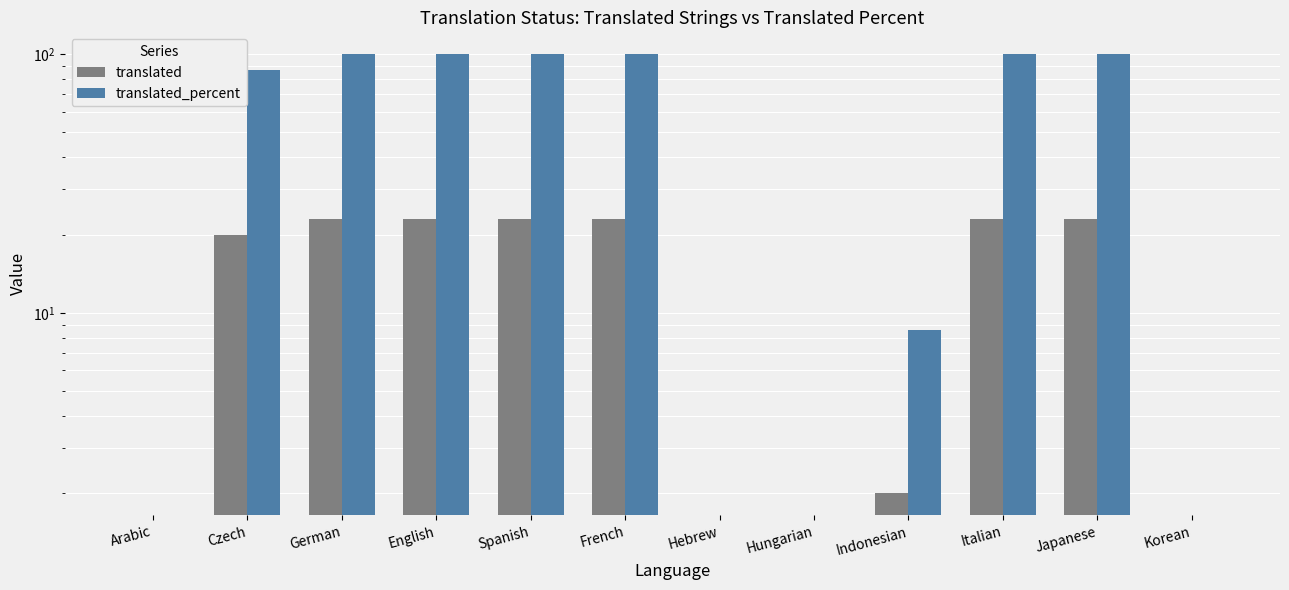

What is the value of the translated bar at the 9th from the left?

2.0